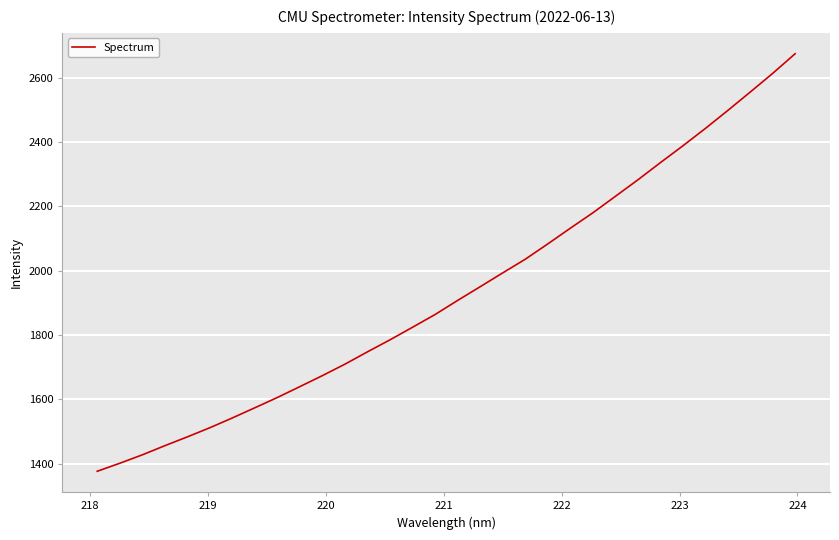

What is the minimum value shown in the chart?

1376.3